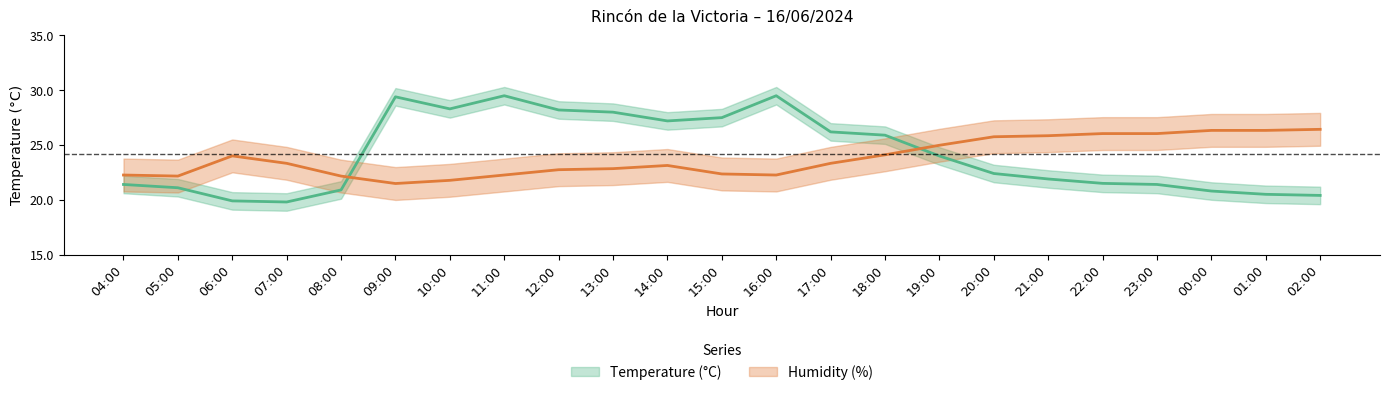

Read the Temperature (°C) value at 05:00.

21.1